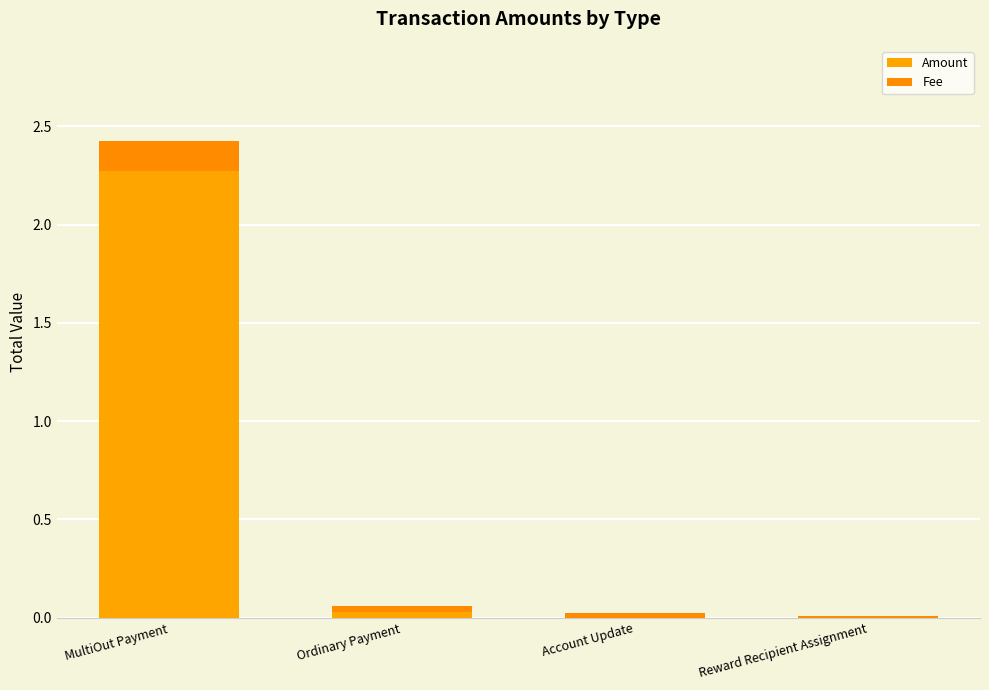

What is the sum of all Fee values?

0.2